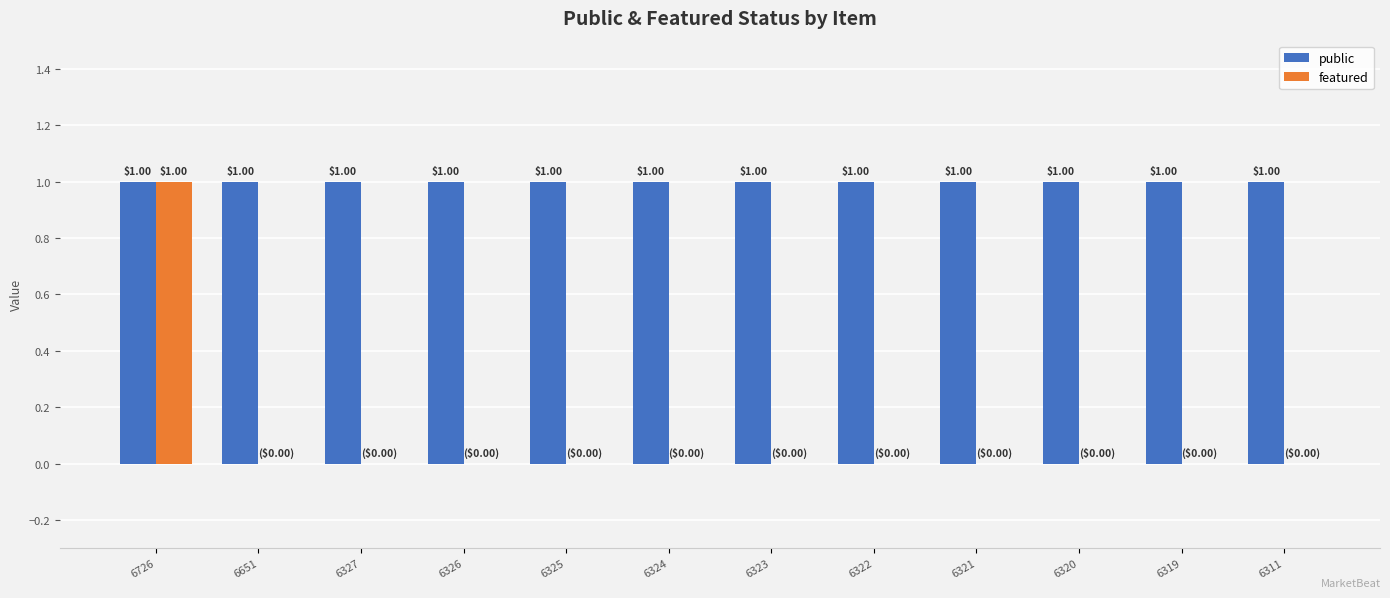

Is the value of public at 6324 greater than the value of featured at 6651?

Yes